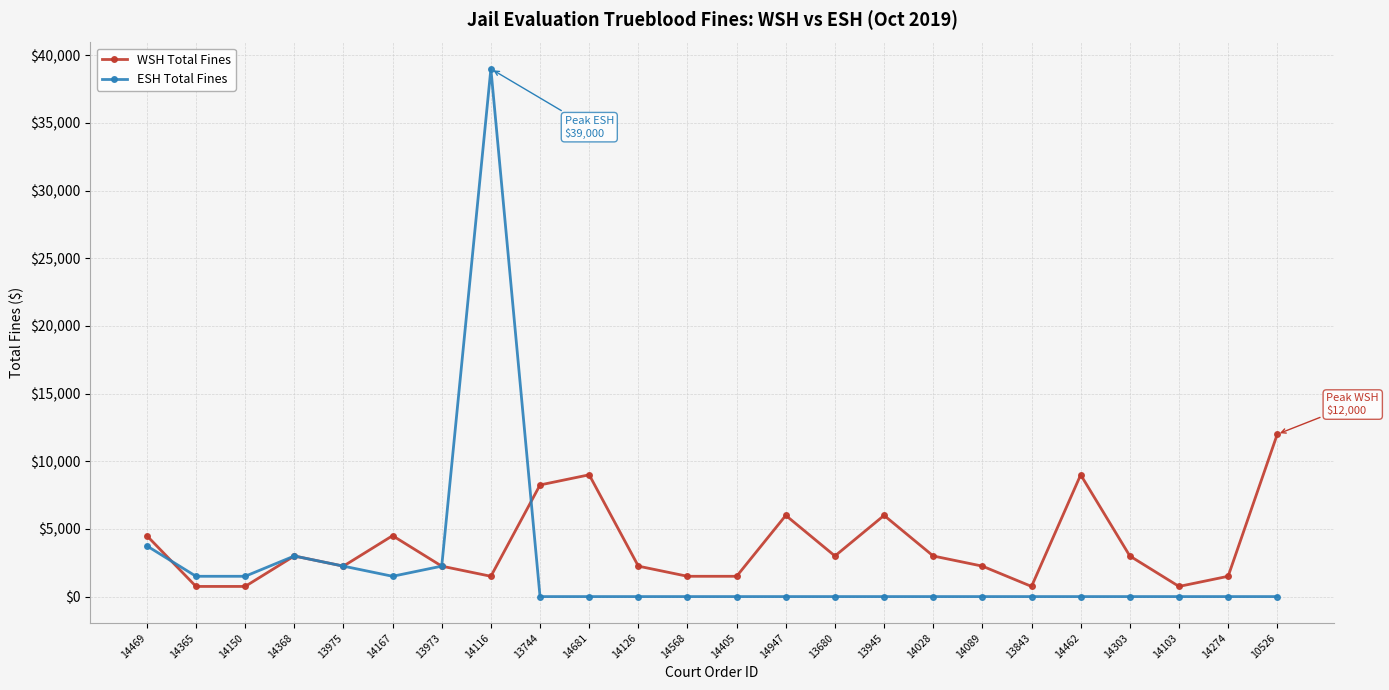

True or false: WSH Total Fines has more than 2 interior local peaks.

True